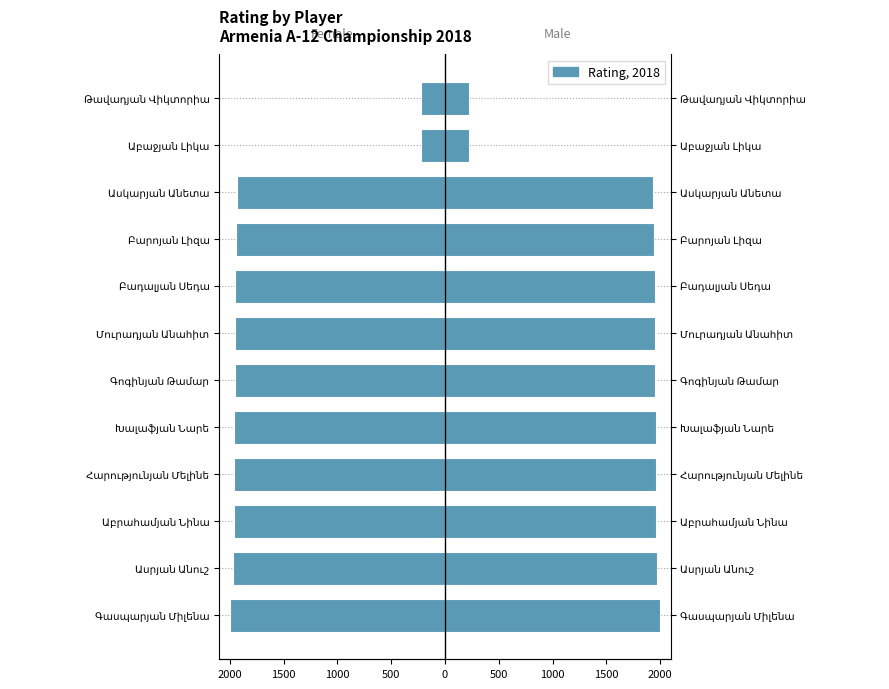

Rank the series by their maximum value, from lowest to highest.

Female, Male